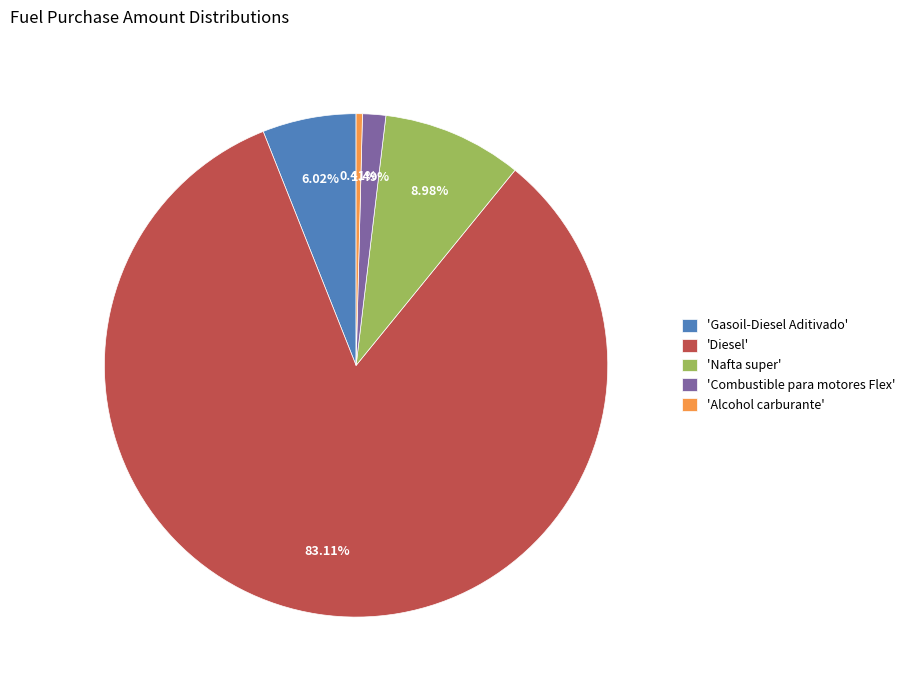

To the nearest percent, what is the average slice percentage?

20%